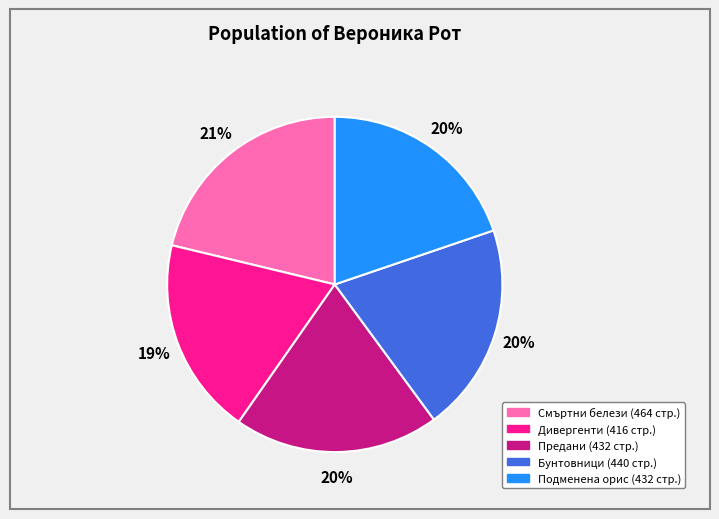

To the nearest percent, what is the average slice percentage?

20%